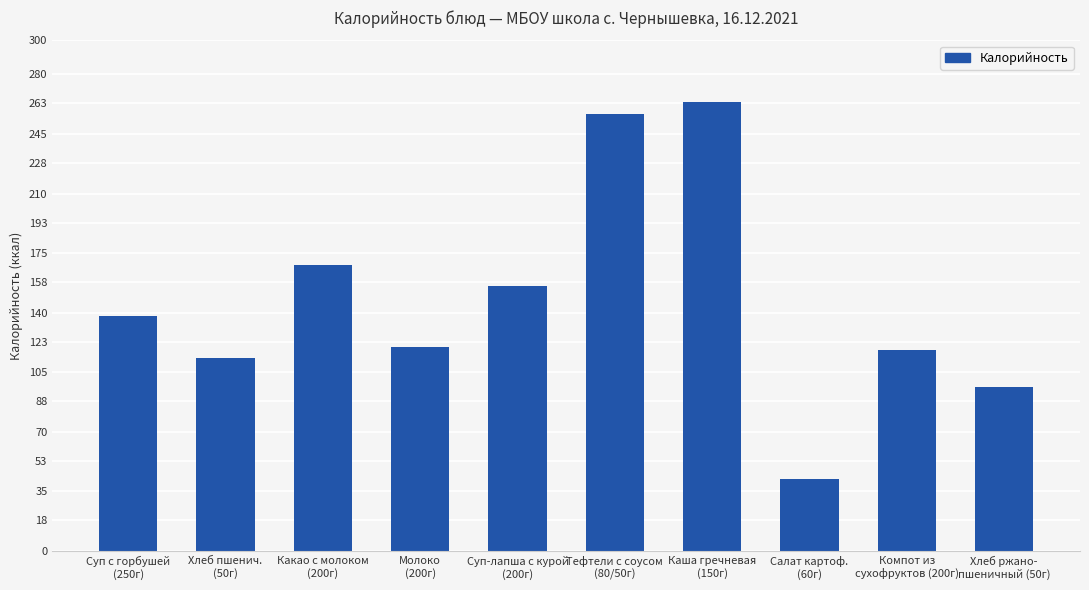

What is the difference between the values at Хлеб пшенич.
(50г) and Компот из
сухофруктов (200г)?

4.5